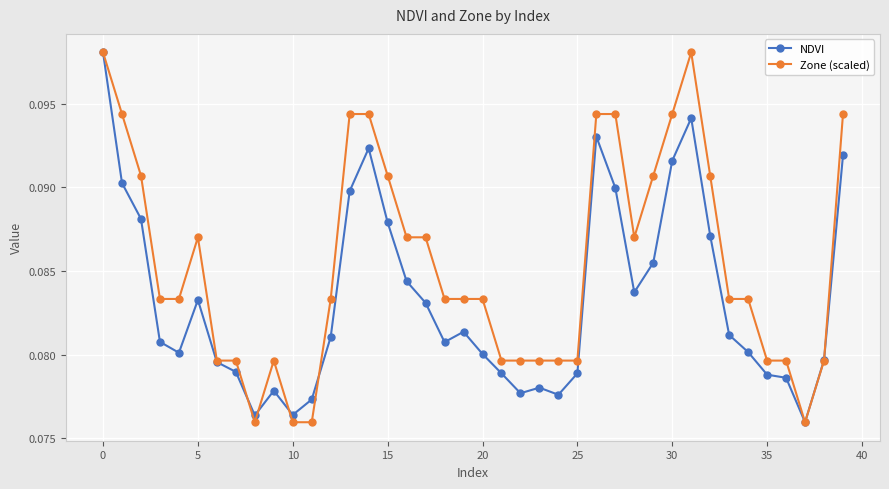

List the series in order of their overall mean, lowest first.

NDVI, Zone (scaled)